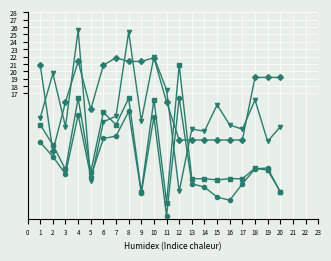

What is the difference between the highest and lowest values at 17?

7.4